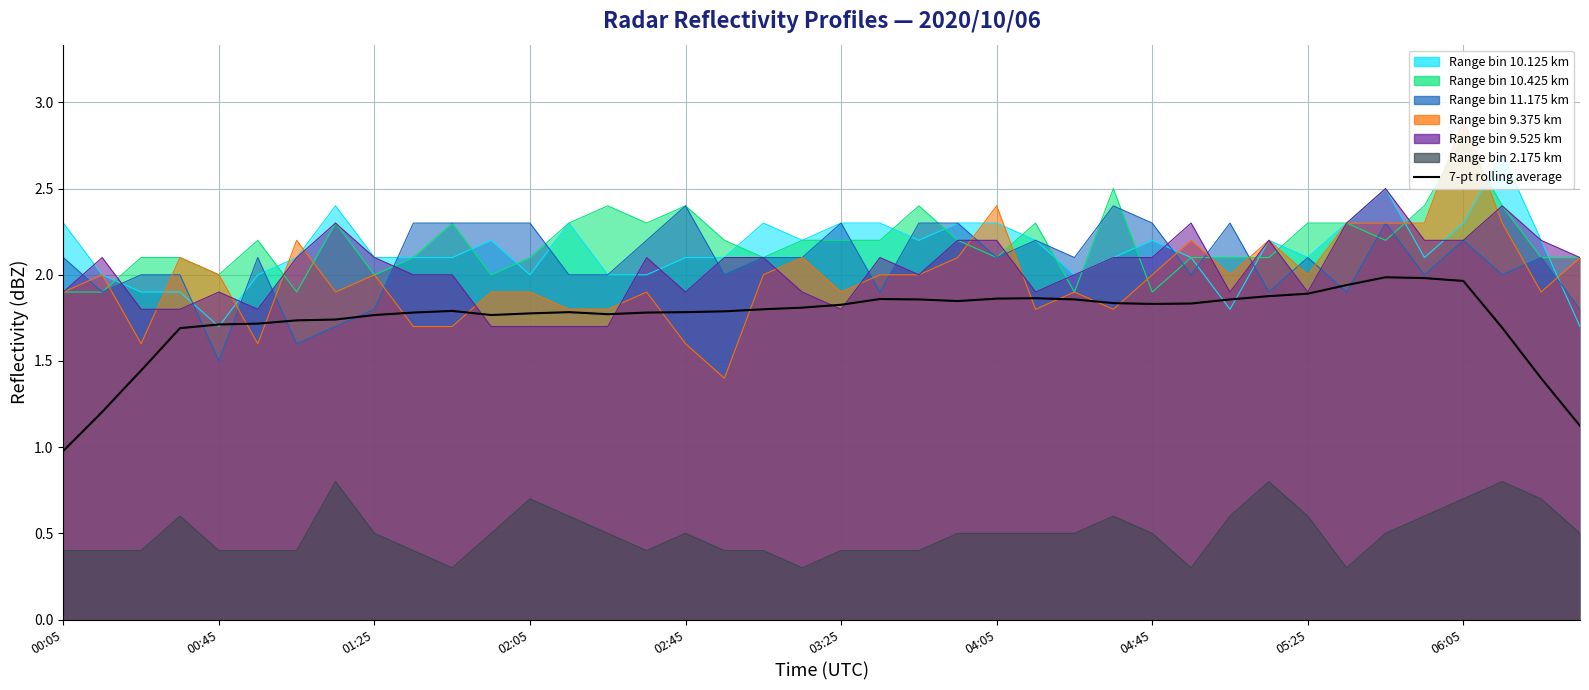

The chart shows a value of 1.8 at 23. True or false?

True